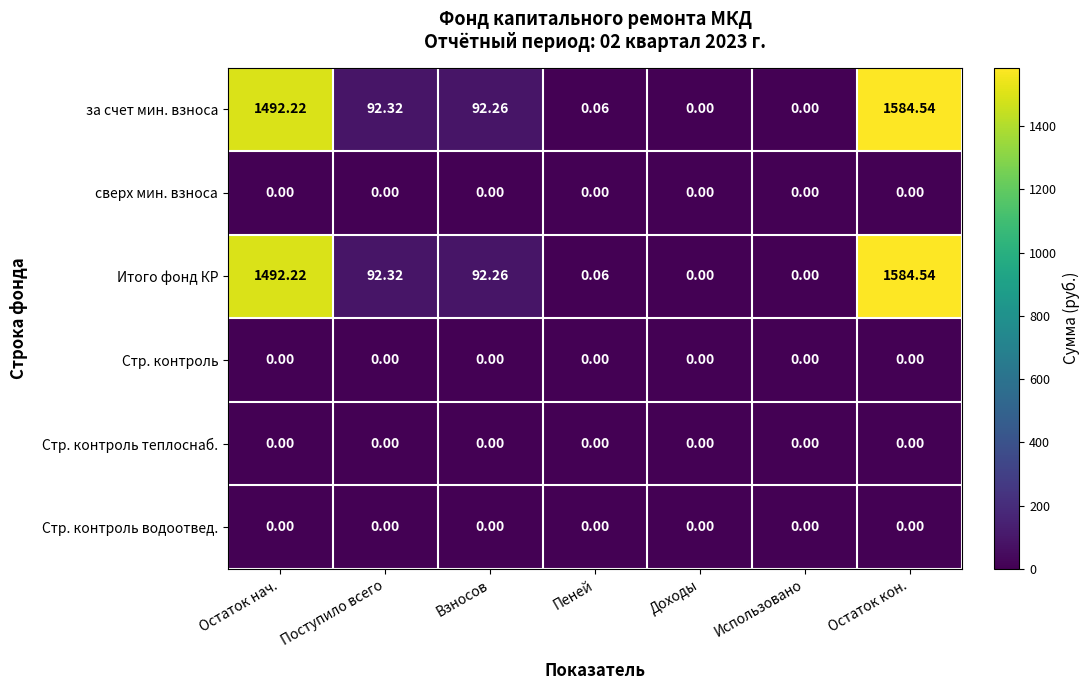

Is the value of Стр. контроль водоотвед. at Пеней greater than the value of за счет мин. взноса at Поступило всего?

No